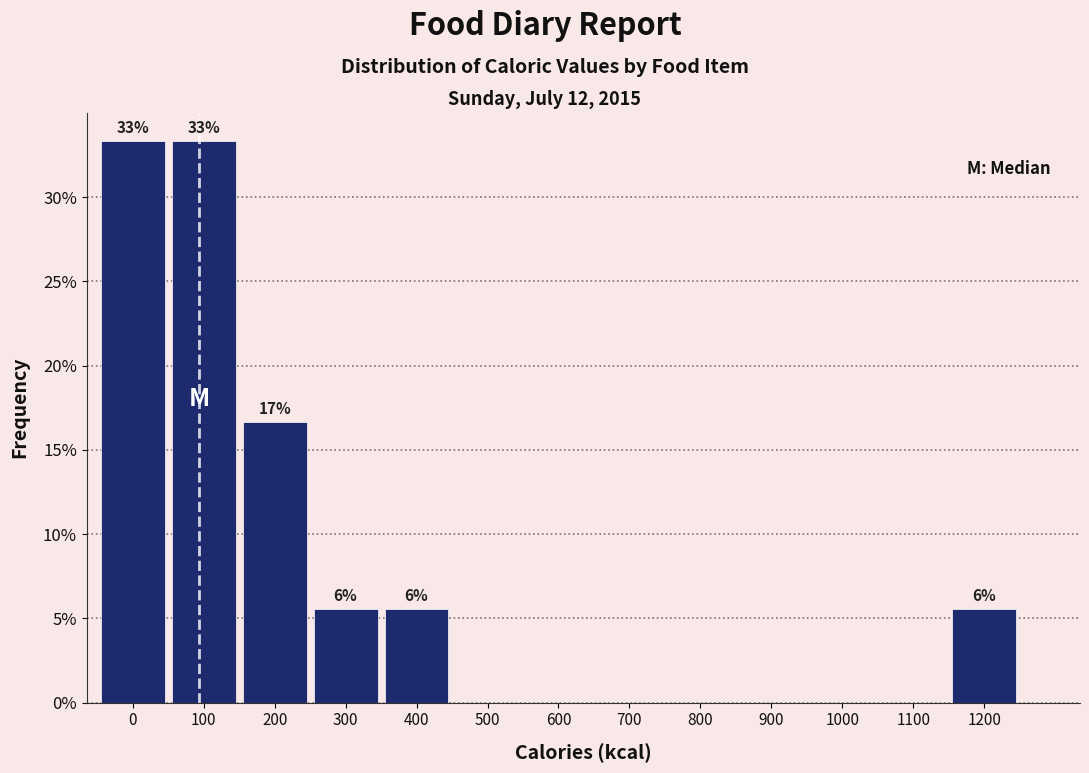

Reading left to right, extract all data points from this chart.

0=33.3	100=33.3	200=16.7	300=5.6	400=5.6	500=0.0	600=0.0	700=0.0	800=0.0	900=0.0	1000=0.0	1100=0.0	1200=5.6